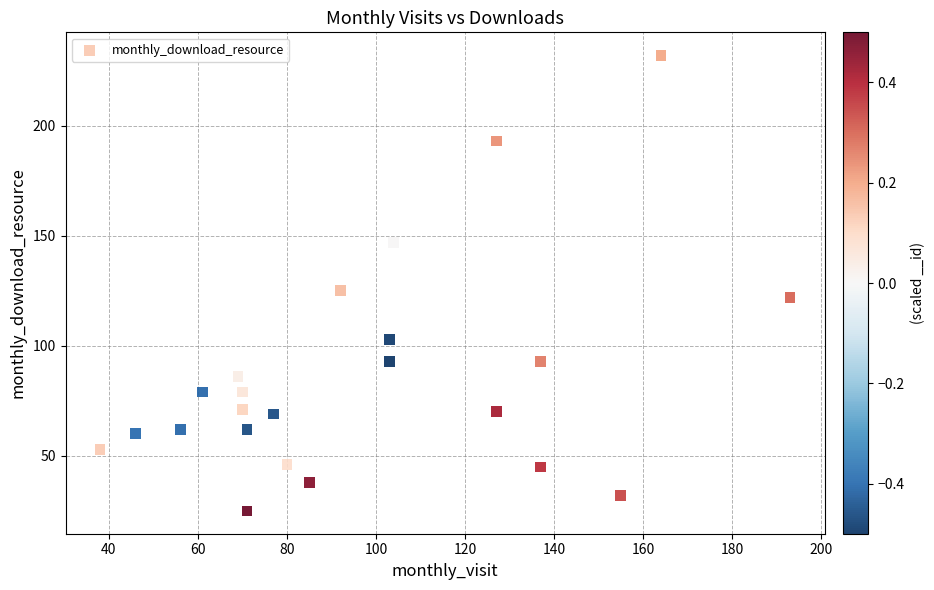

What Y value in the scatter plot is closest to 128?

125